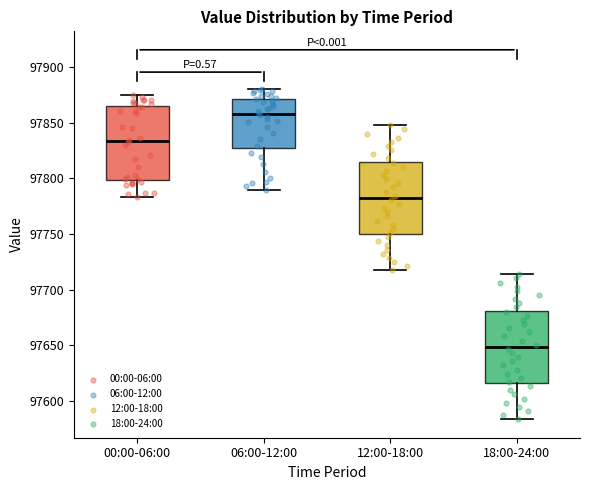

Reading left to right, transcribe this box plot: for each box, give where its median line is, the range the box spans, and where its two whiskers end, as read against the y-axis. The values are not printed on the chart, so give them approximately, as read against the axis.

00:00-06:00: median 97835, box 97800 to 97865, whiskers 97785 to 97875
06:00-12:00: median 97860, box 97825 to 97870, whiskers 97790 to 97880
12:00-18:00: median 97780, box 97750 to 97815, whiskers 97715 to 97845
18:00-24:00: median 97650, box 97615 to 97680, whiskers 97585 to 97715